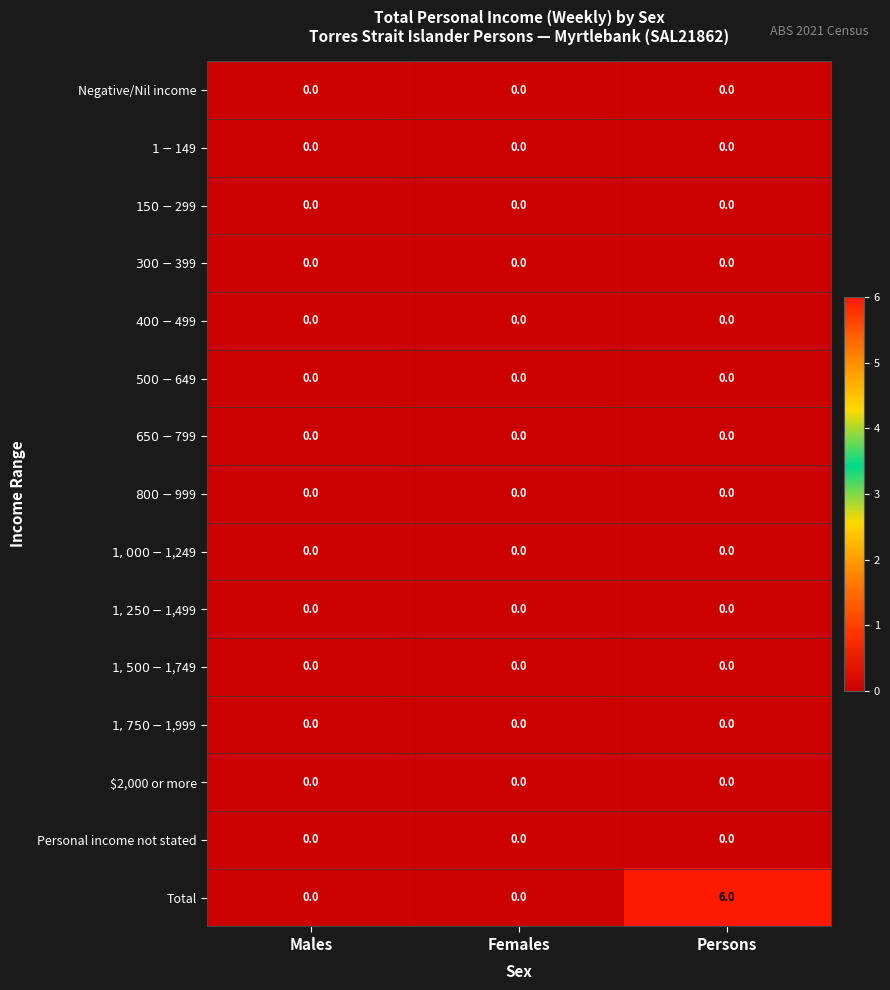

Which series has the largest range (max minus min)?

Total